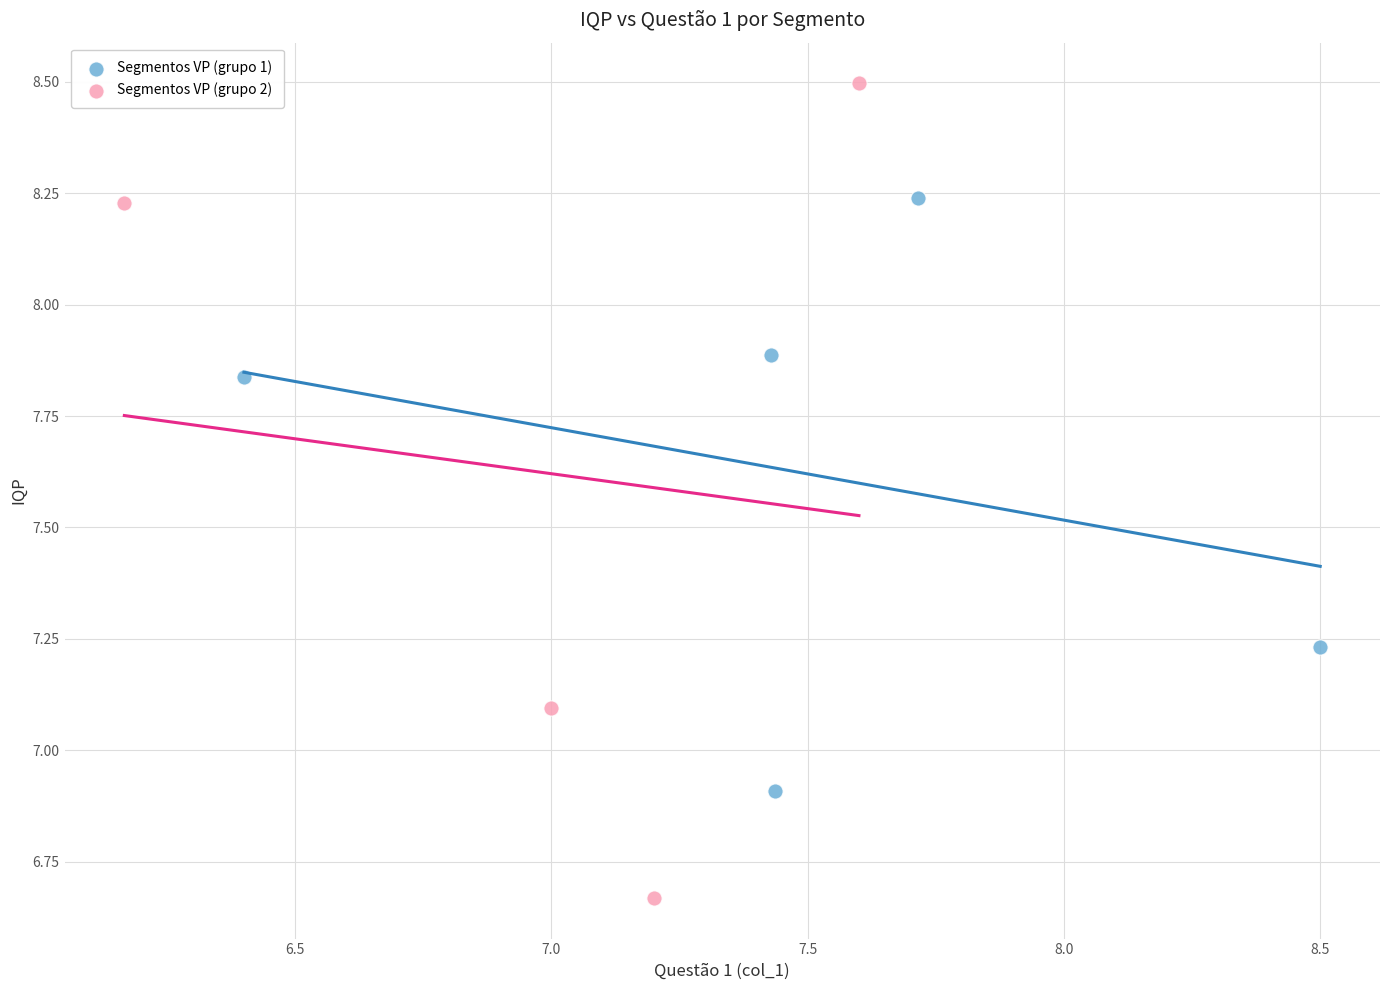

Which series contains the highest Y value?

Segmentos VP (grupo 2)